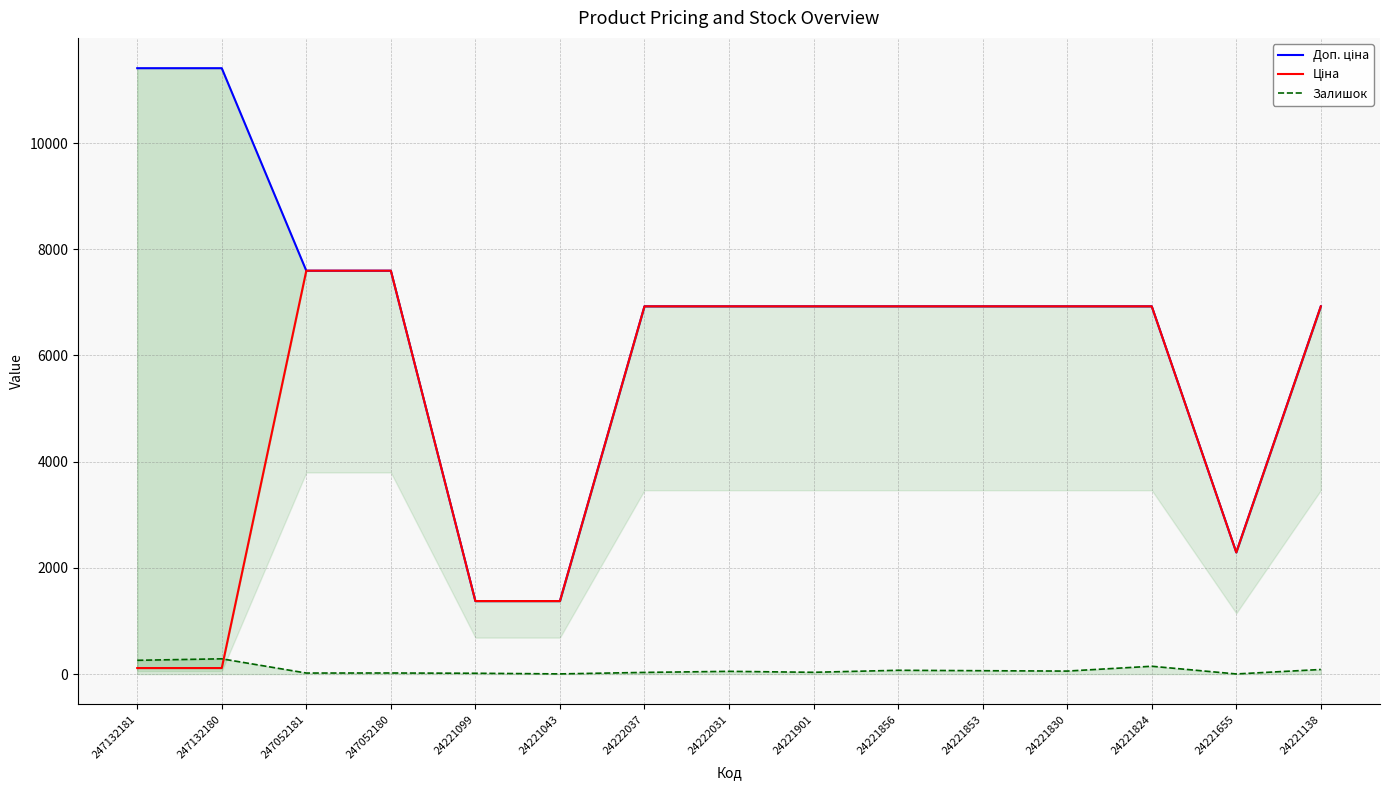

Reading right to left, transcribe all the data shown in this chart.

Доп. ціна: 6925.7	2292.0	6925.7	6925.7	6925.7	6925.7	6925.7	6925.7	6925.7	1375.0	1375.0	7596.5	7596.5	11410.0	11410.0
Ціна: 6925.7	2291.7	6925.7	6925.7	6925.7	6925.7	6925.7	6925.7	6925.7	1375.4	1375.4	7596.5	7596.5	114.1	114.1
Залишок: 87.0	3.0	148.0	57.0	64.0	72.0	34.0	52.0	32.0	4.0	16.0	21.0	20.0	288.0	260.0